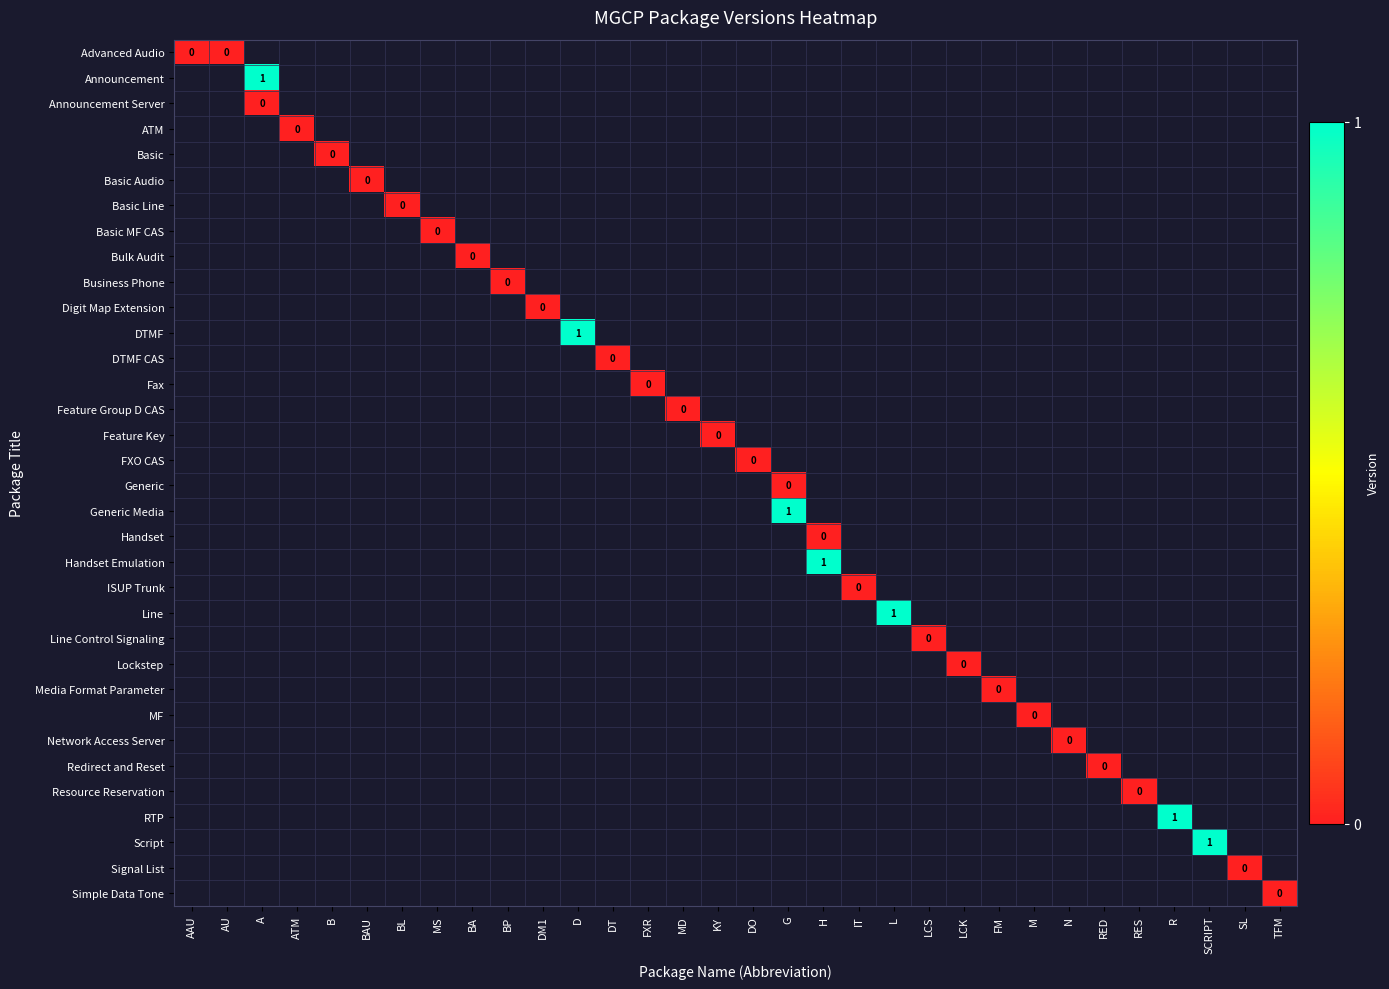

How many series are shown in this chart?

34